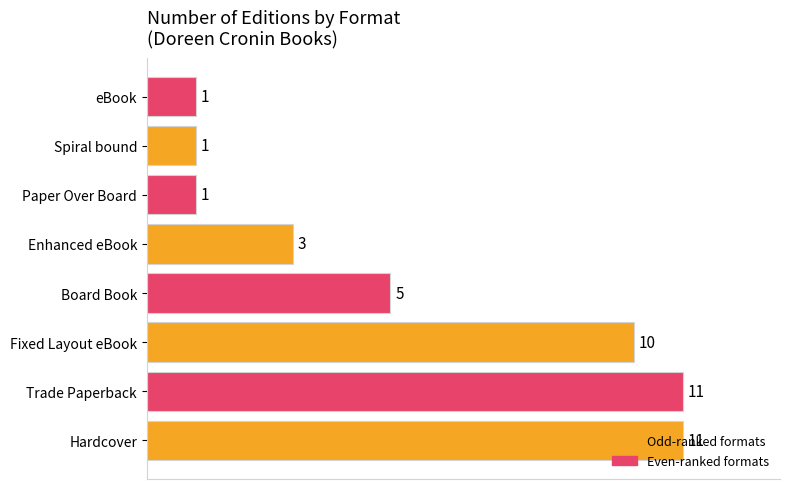

What is the average value?

5